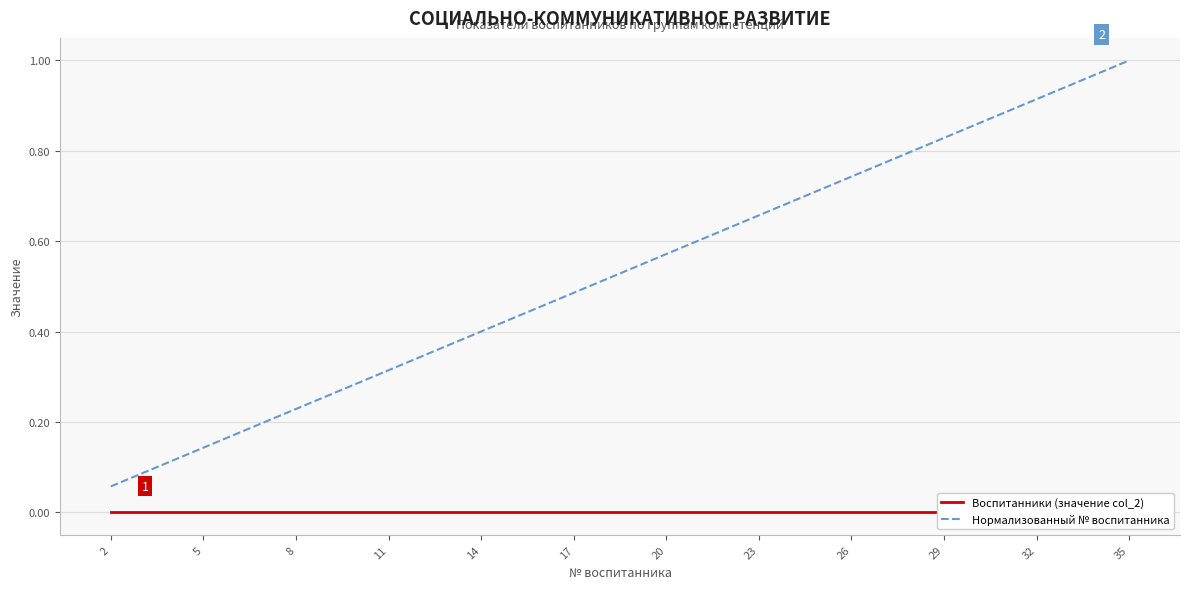

True or false: Воспитанники (значение col_2) and Нормализованный № воспитанника intersect in this chart.

False